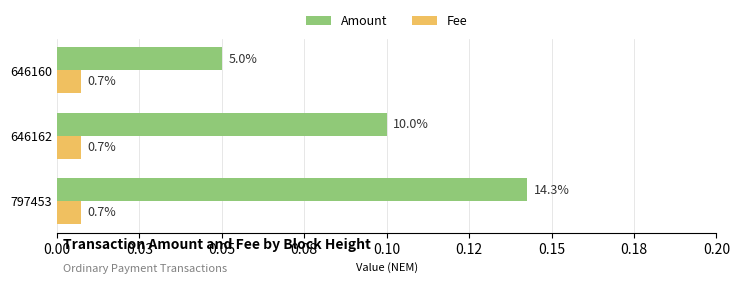

What are all the series names shown in the legend?

Amount, Fee